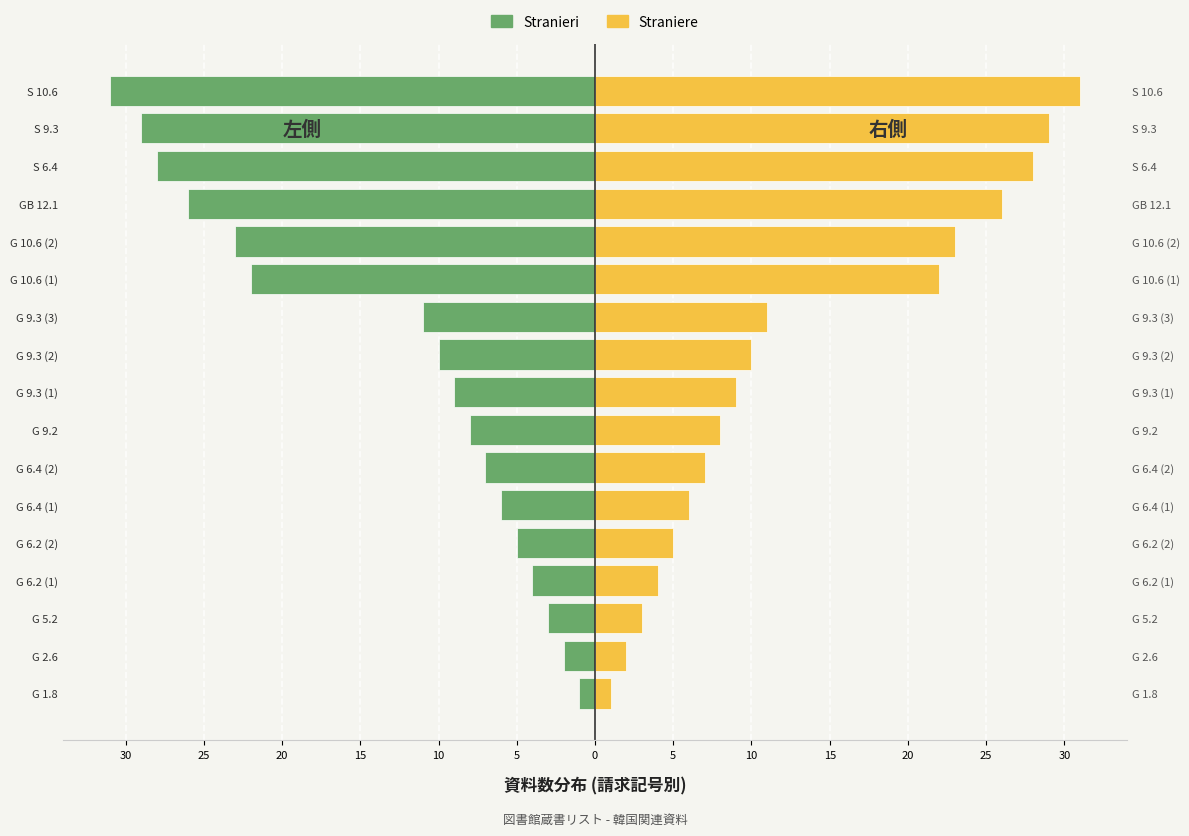

How many bars are there in total?

34